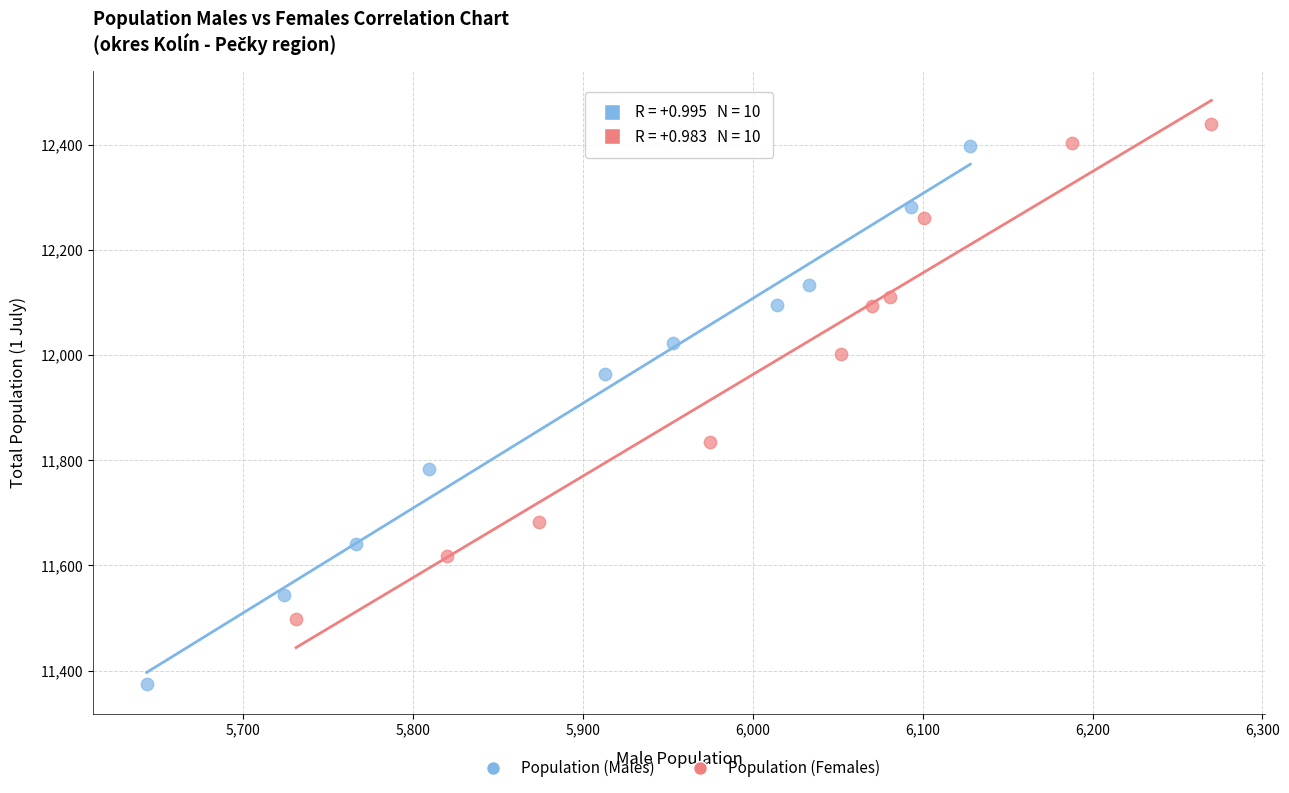

Which series has the largest Y range (max minus min)?

Population (Males)